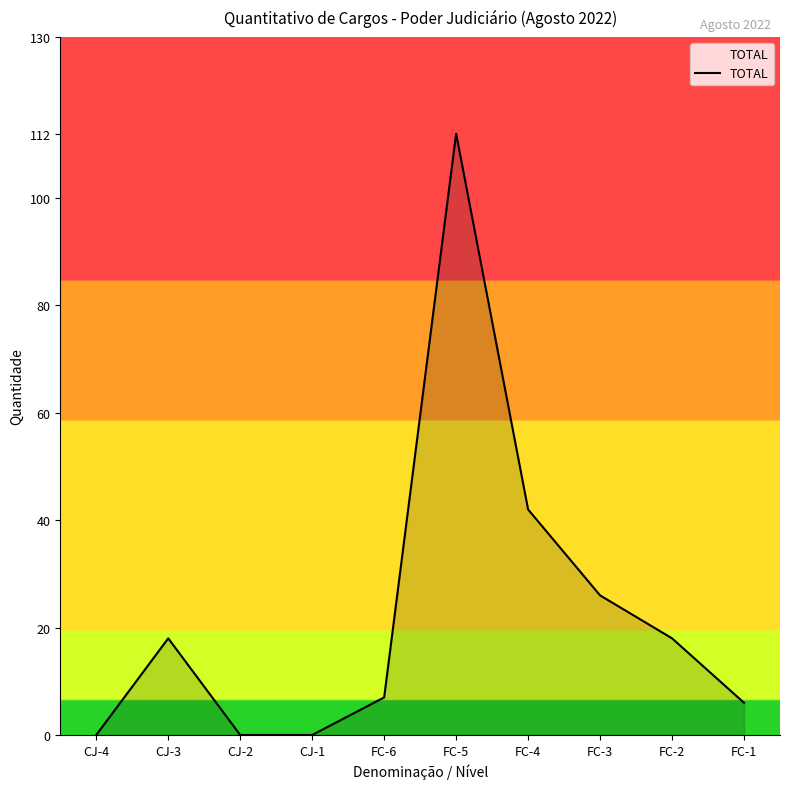

Approximately how many times larger is the value at FC-5 compared to FC-4?

2.7